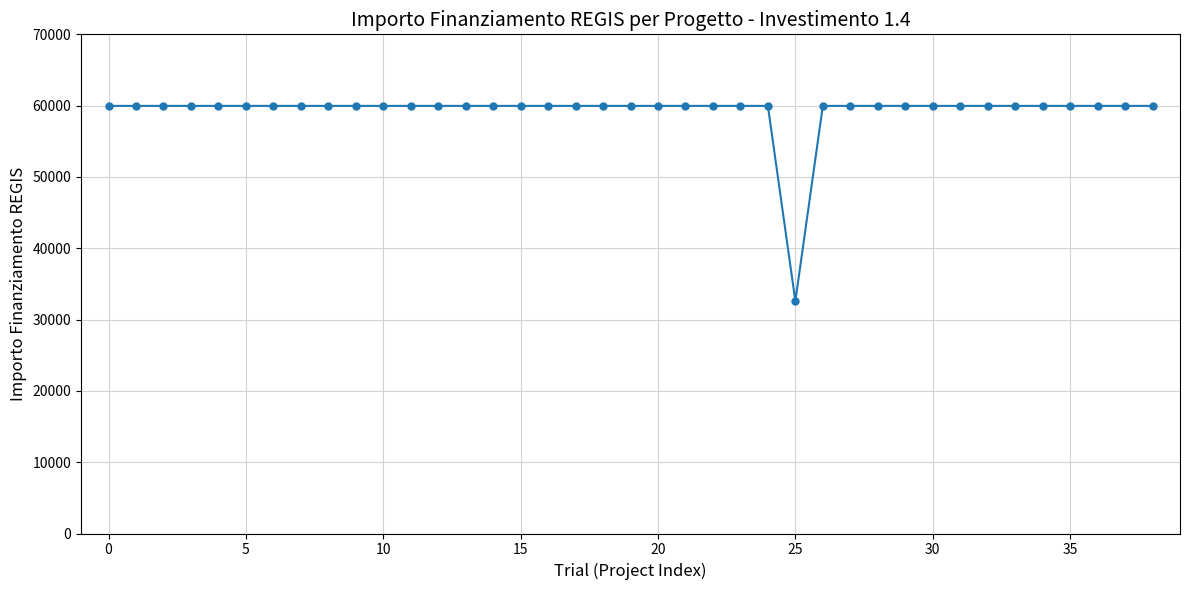

What is the average value?

59264